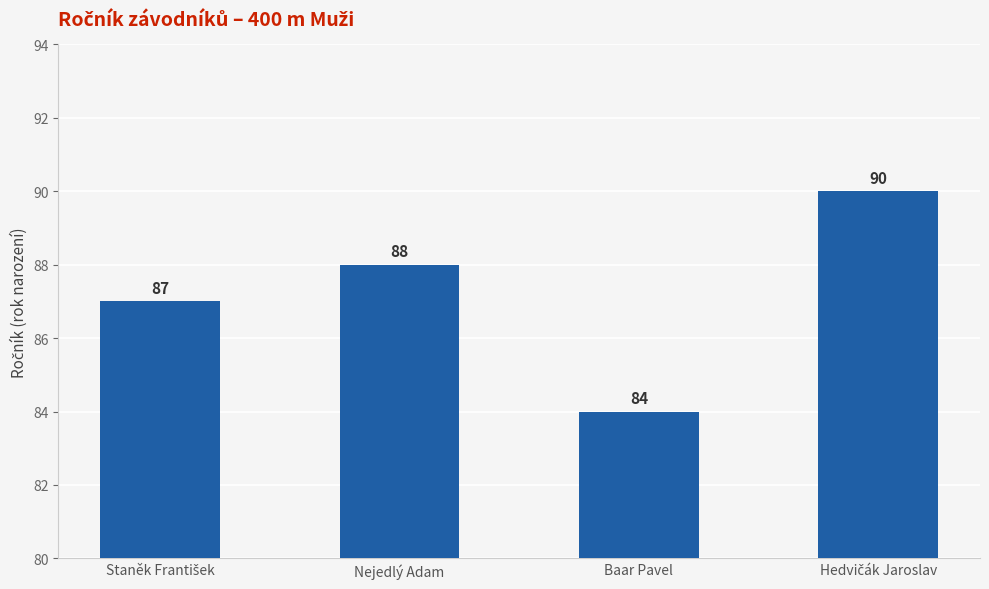

How many values are between 87 and 90?

3